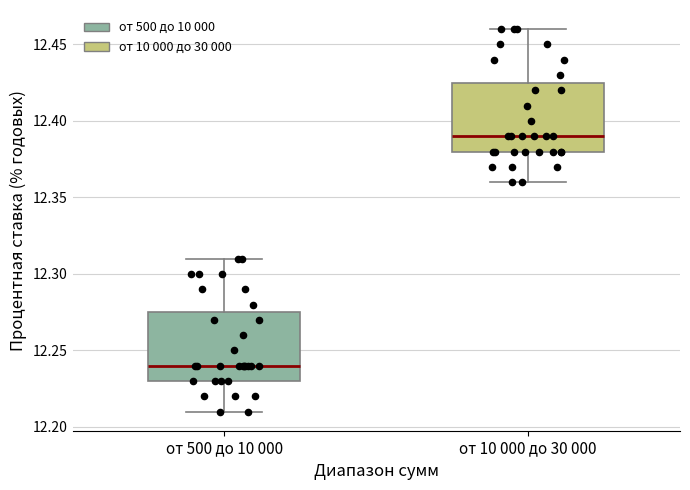

Which box's median line is the highest?

от 10 000 до 30 000